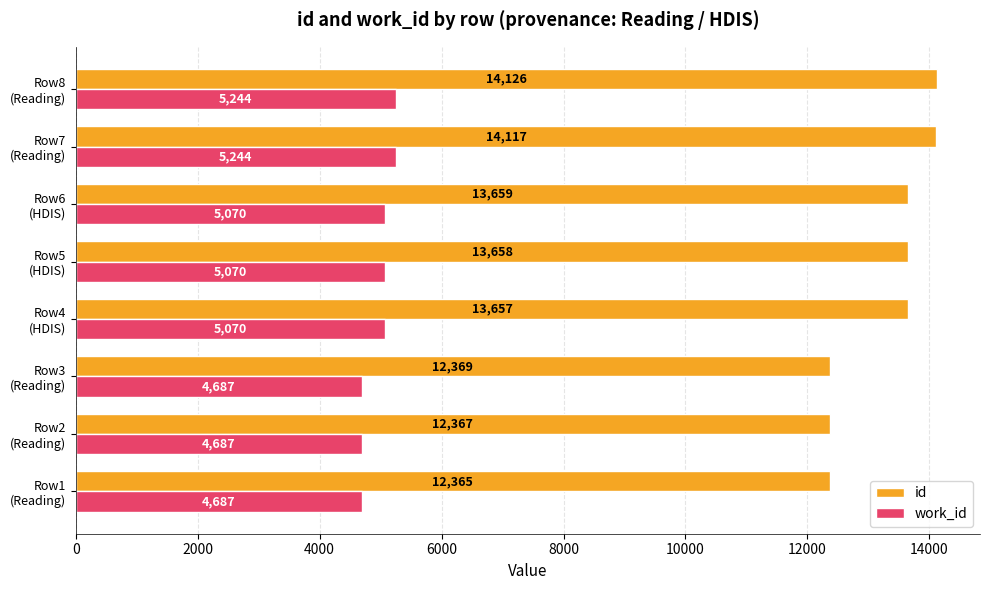

Which series has the largest range (max minus min)?

id